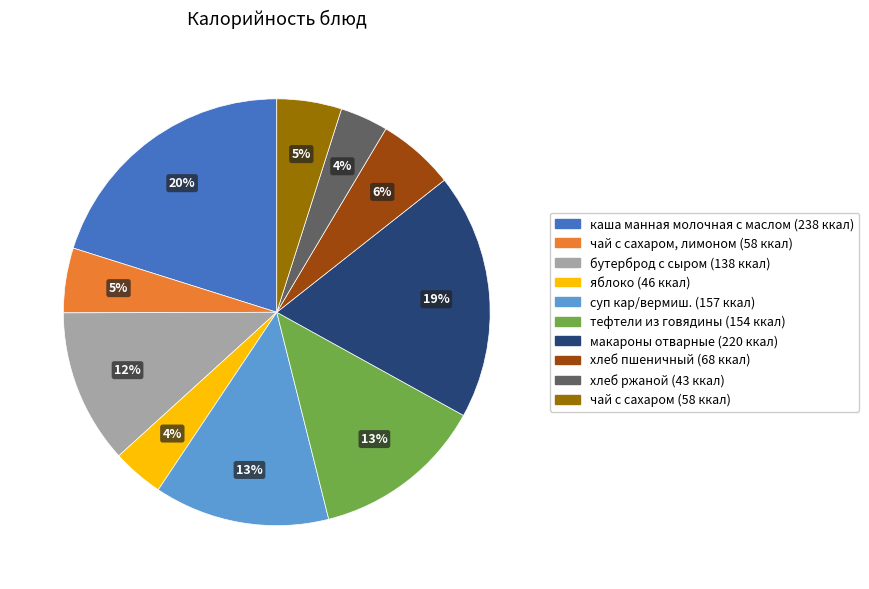

Does any single category account for the majority?

No